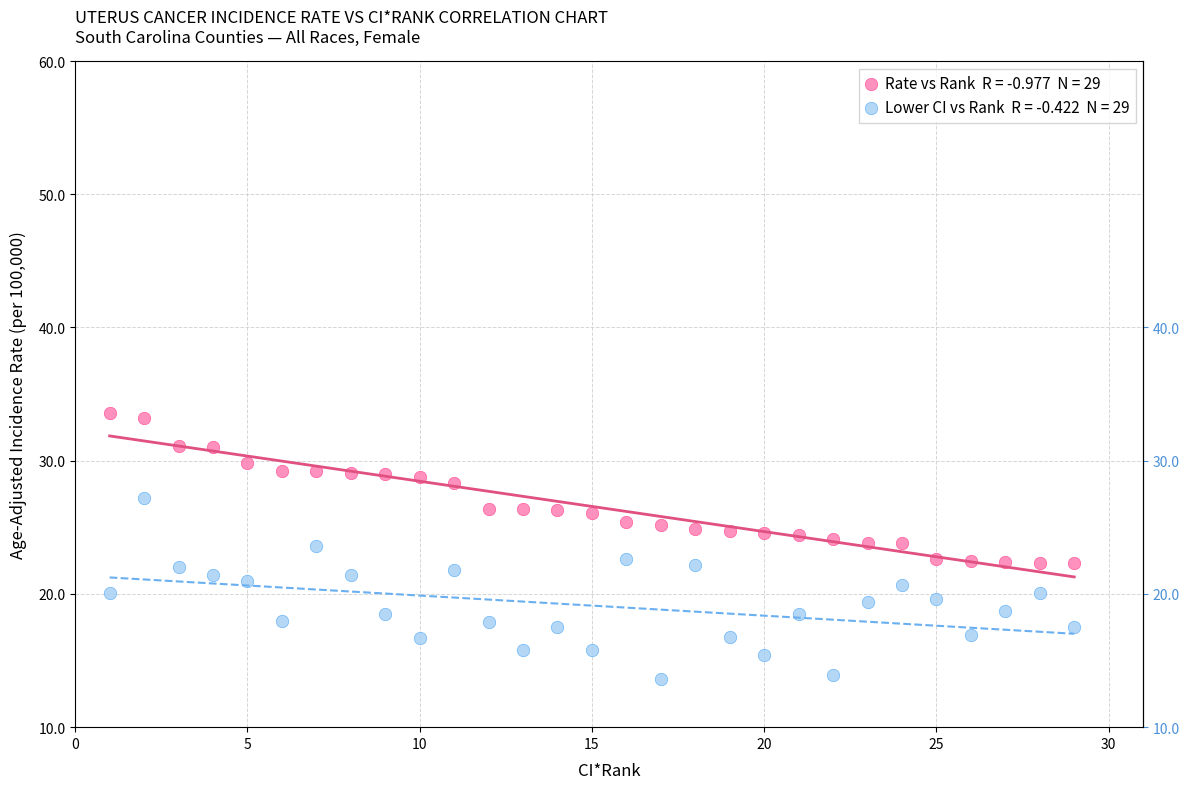

Across all data points, what is the range of Y values (max minus min)?

20.0